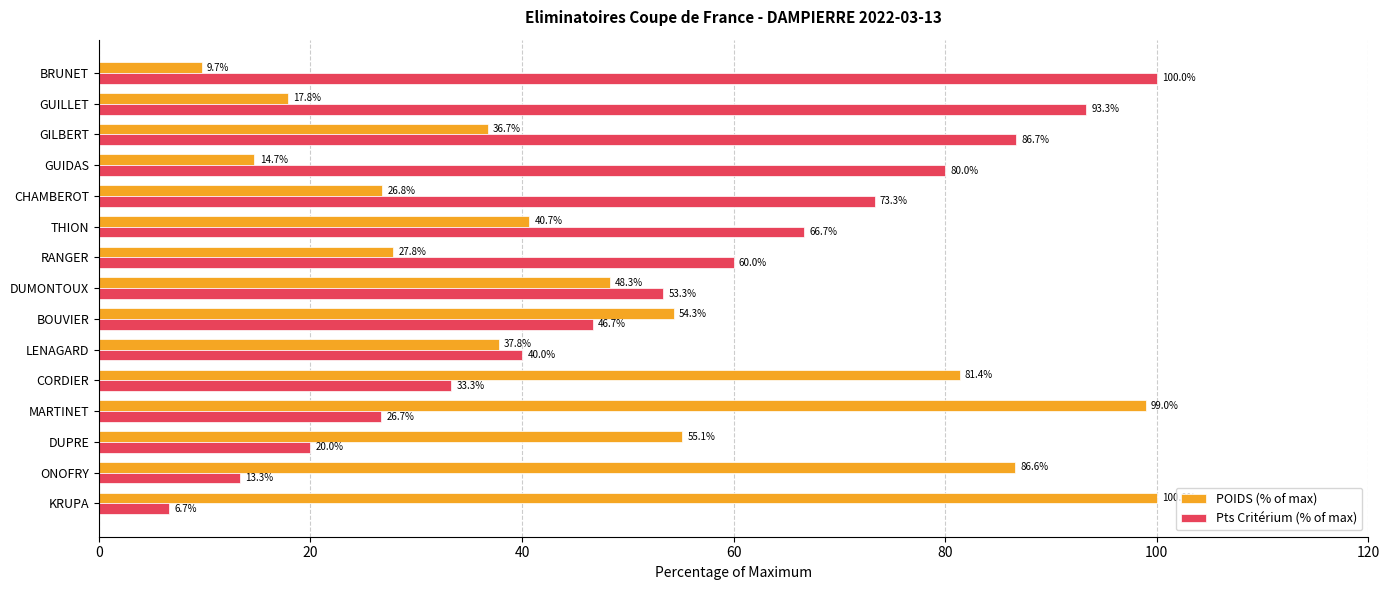

How many series are shown in this chart?

2